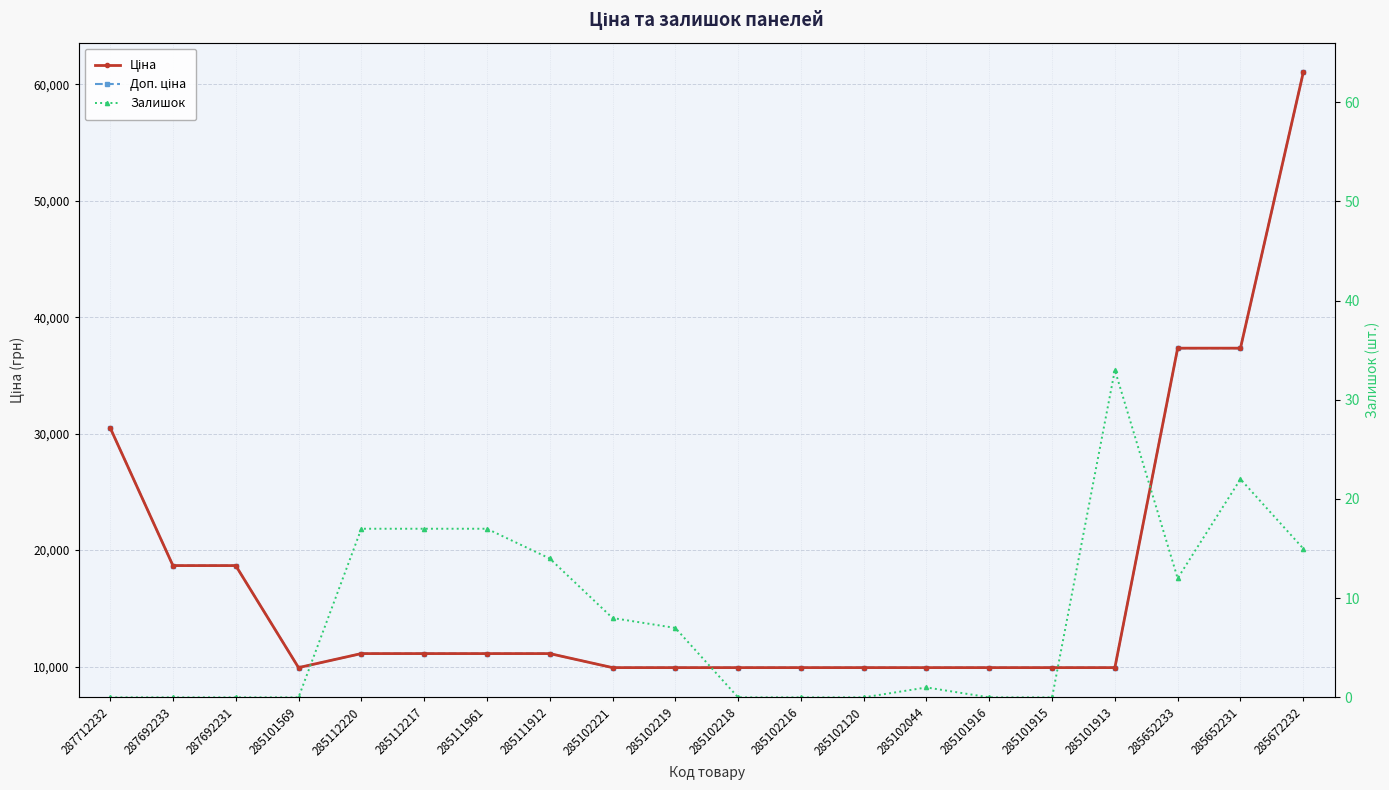

What is the value of the Ціна point at the 5th from the left?

11113.6